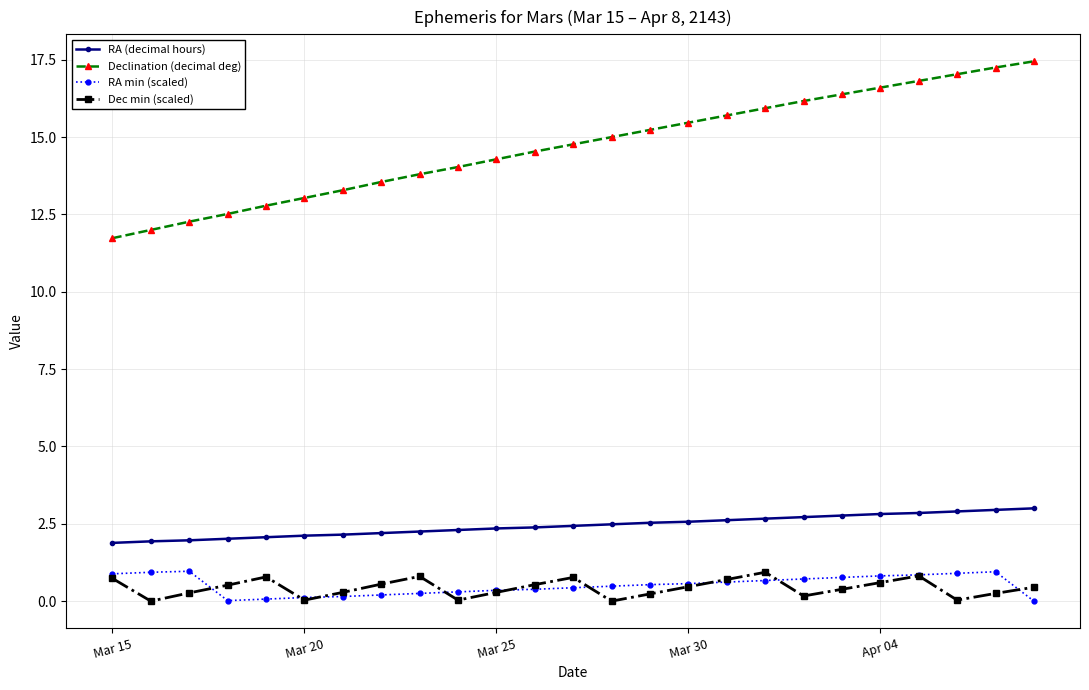

Which series has the widest spread of values?

Declination (decimal deg)